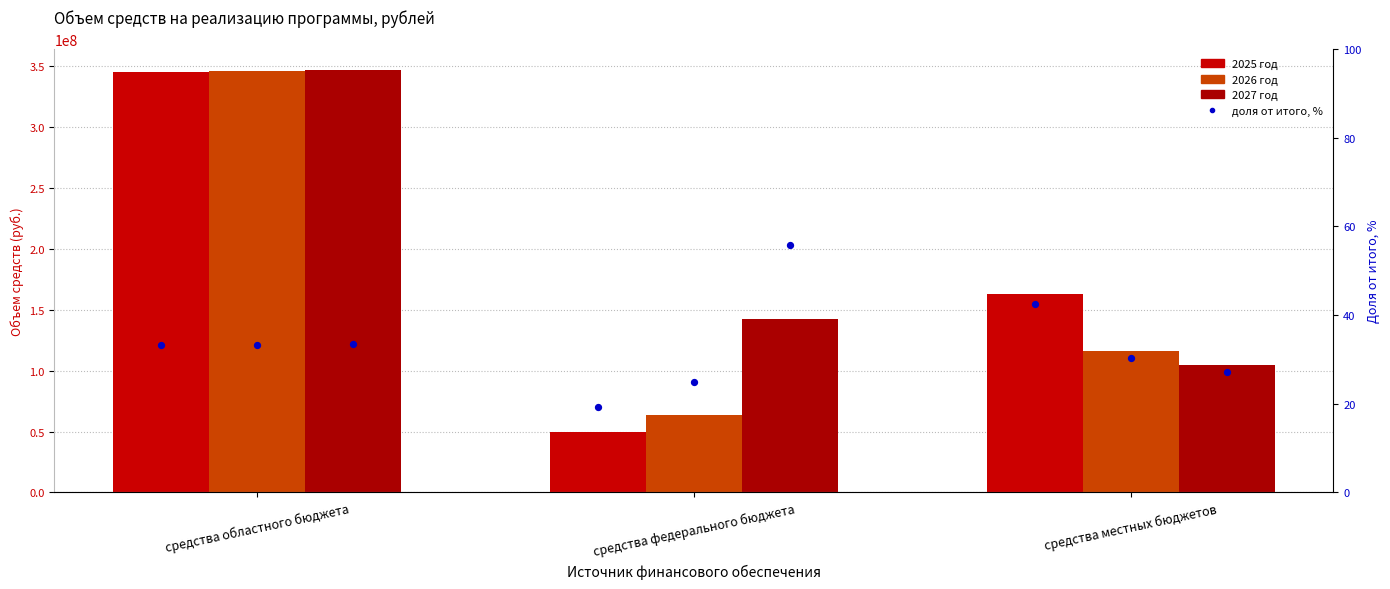

What are all the series names shown in the legend?

2025 год, 2026 год, 2027 год, 2025 год %, 2026 год %, 2027 год %